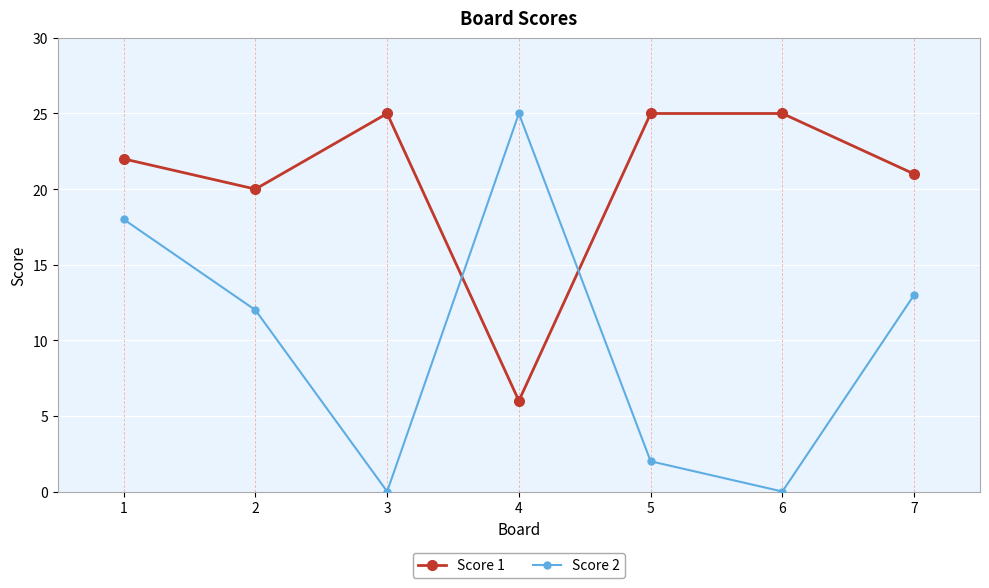

Which series ends up on top after the final intersection of Score 1 and Score 2?

Score 1